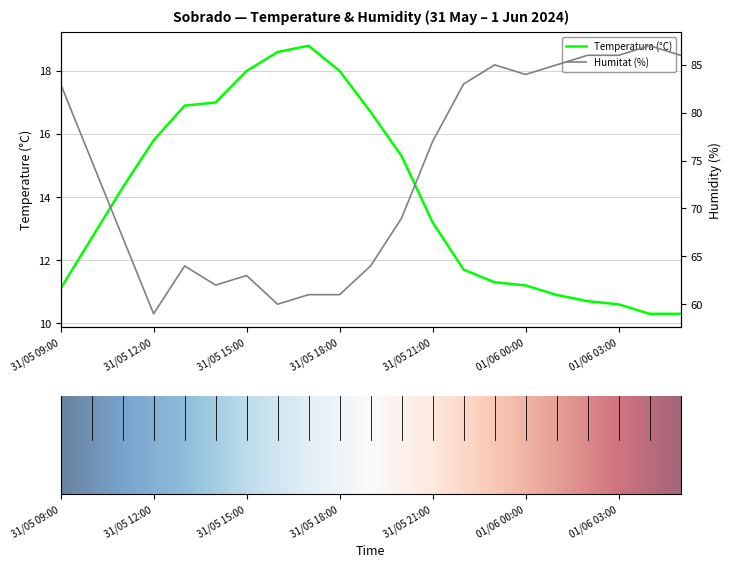

Which category has the highest value in the Temperatura (°C) series?

31/05 17:00